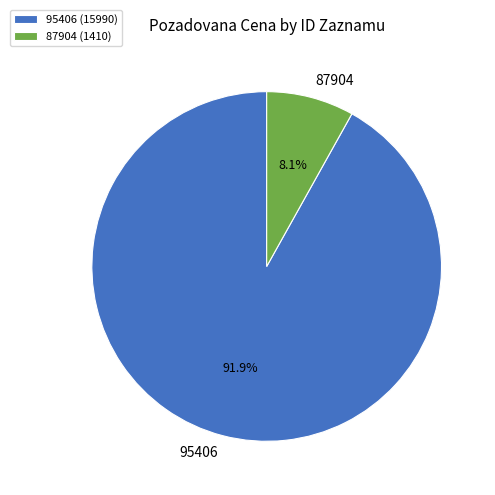

What percentage do 95406 and 87904 together represent?

100.0%